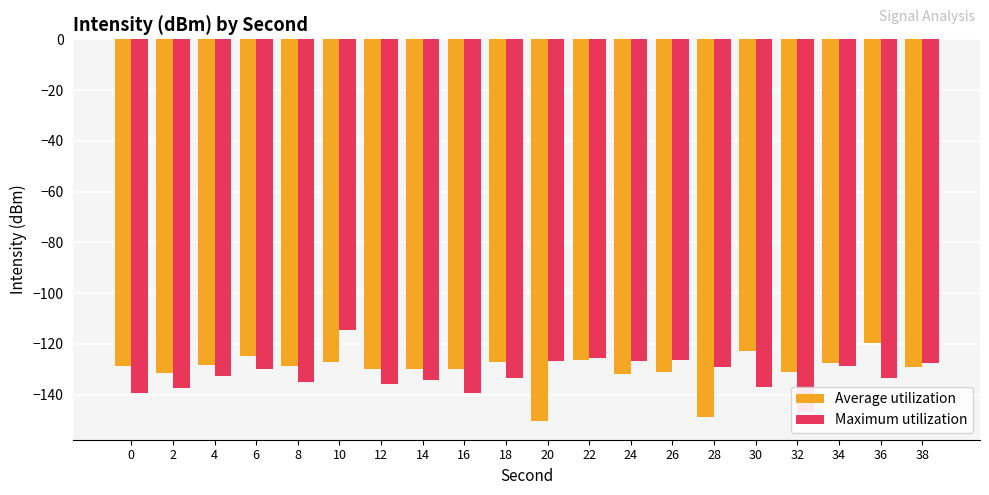

Is the value of Average utilization at 20 greater than the value of Maximum utilization at 8?

No